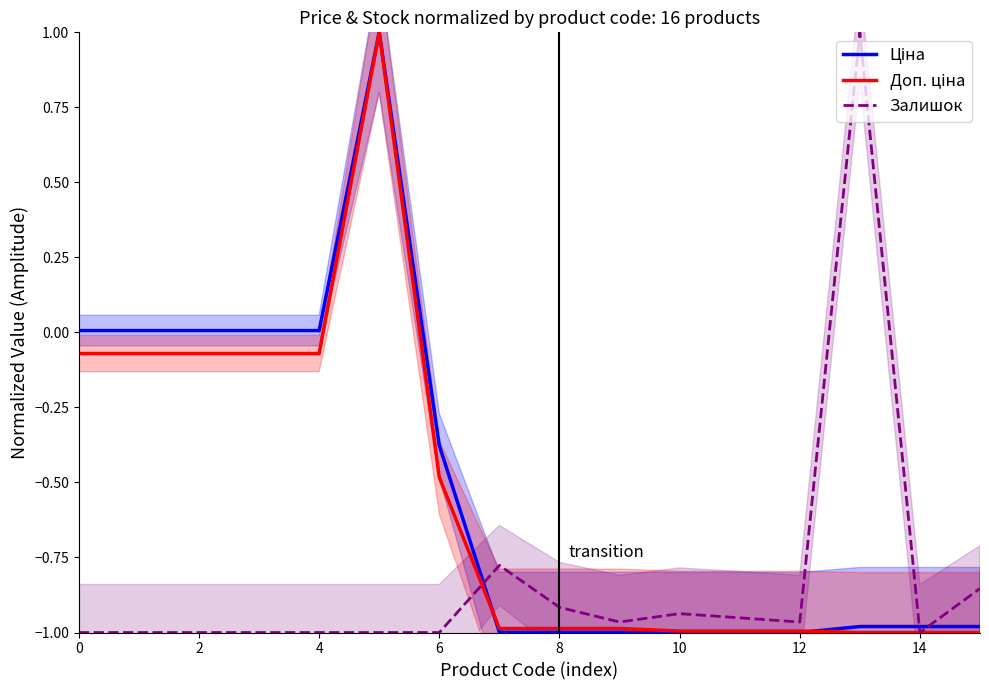

What is the difference between the second highest and second lowest values in the Ціна series?

1.0